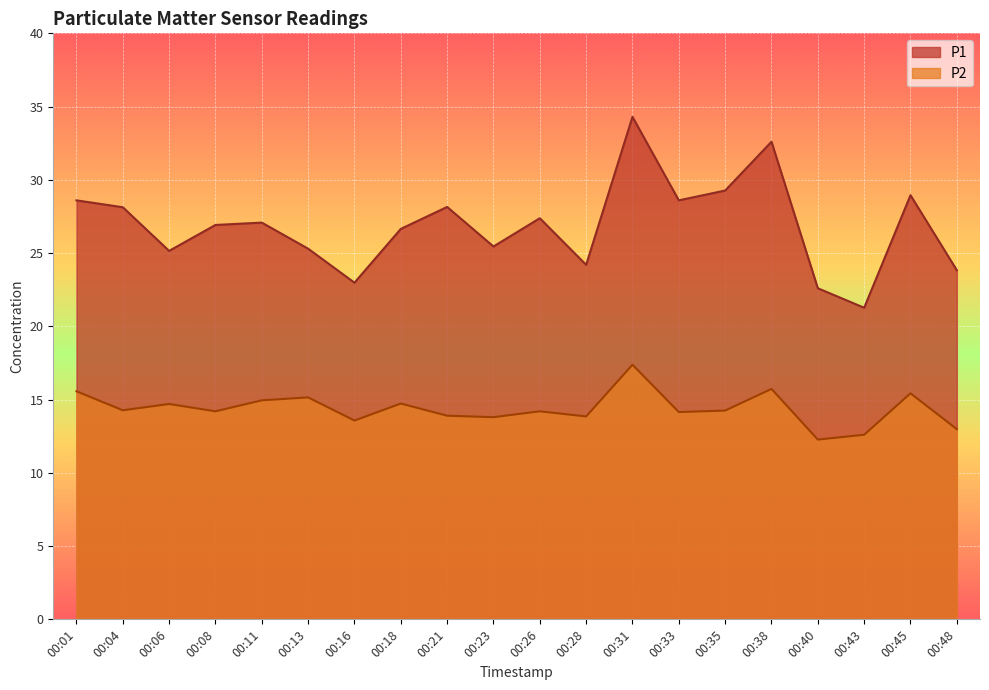

What is the sum of all P1 values?

537.4